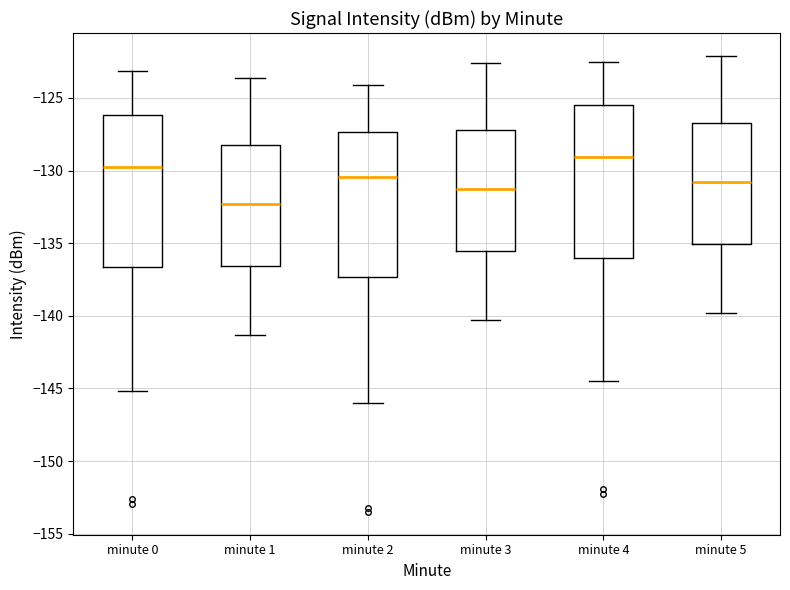

Reading left to right, transcribe this box plot: for each box, give where its median line is, the range the box spans, and where its two whiskers end, as read against the y-axis. The values are not printed on the chart, so give them approximately, as read against the axis.

minute 0: median -130.0, box -136.5 to -126.0, whiskers -145.0 to -123.0
minute 1: median -132.5, box -136.5 to -128.5, whiskers -141.5 to -123.5
minute 2: median -130.5, box -137.5 to -127.5, whiskers -146.0 to -124.0
minute 3: median -131.5, box -135.5 to -127.0, whiskers -140.5 to -122.5
minute 4: median -129.0, box -136.0 to -125.5, whiskers -144.5 to -122.5
minute 5: median -131.0, box -135.0 to -126.5, whiskers -140.0 to -122.0